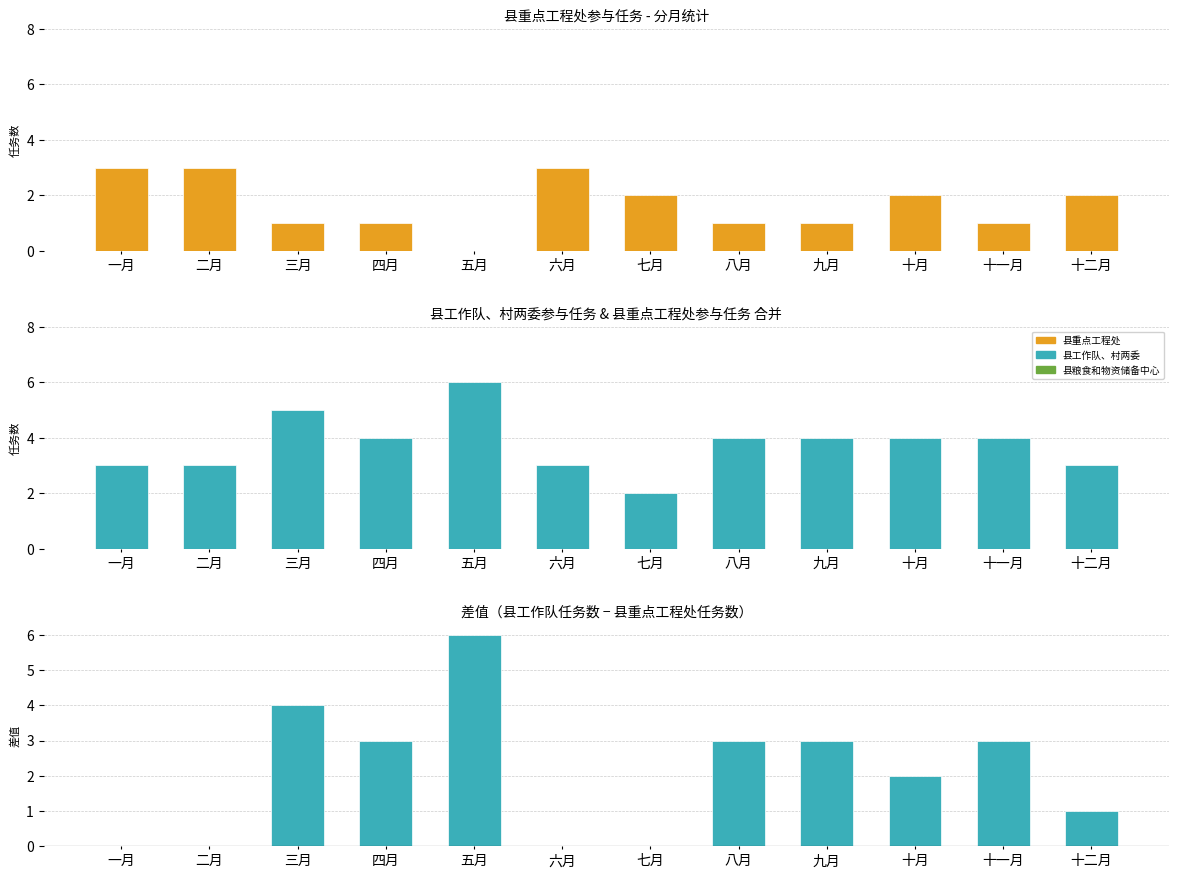

List the series in order of their overall mean, highest first.

县工作队、村两委, 差值（工作队-工程处）, 县重点工程处